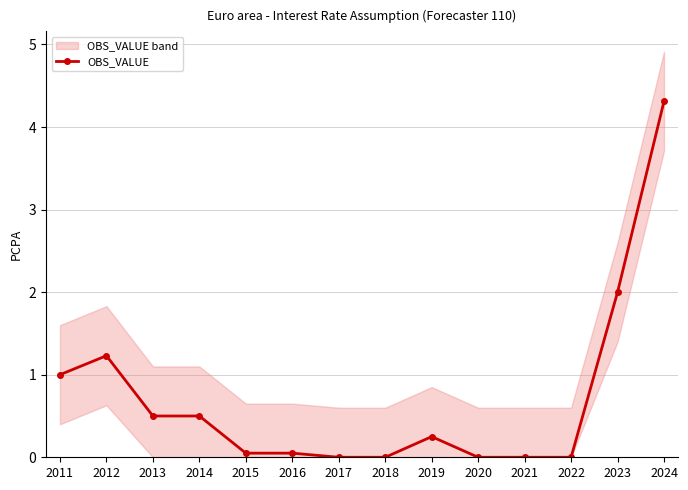

What is the greatest value displayed?

4.3